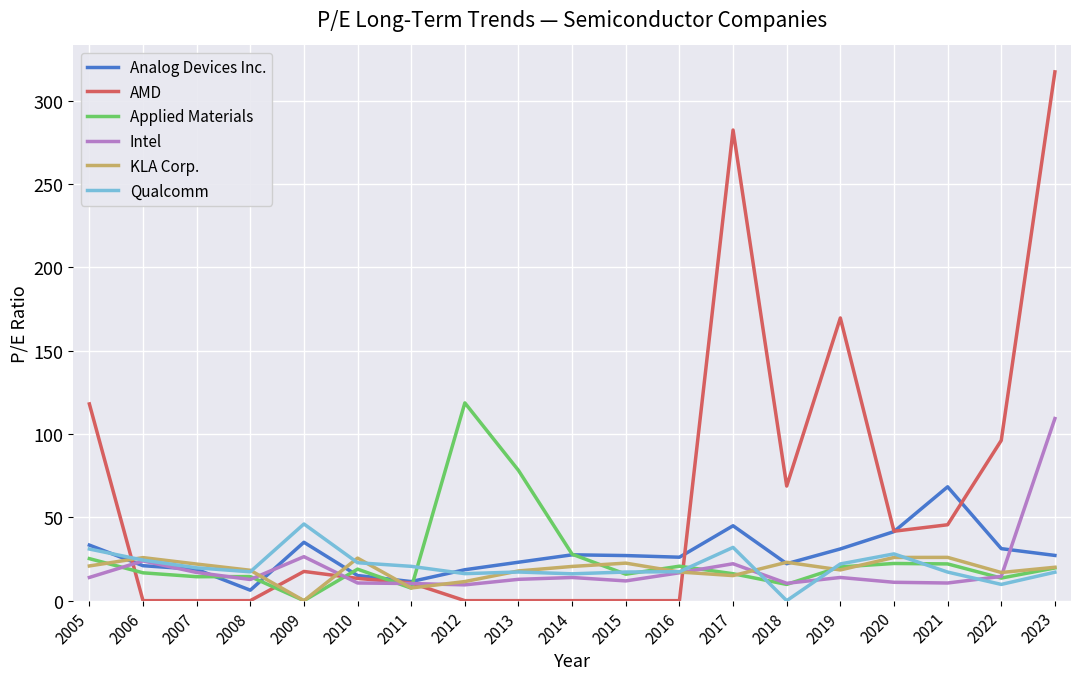

Is it true that Applied Materials equals 22.1 at 2021?

True